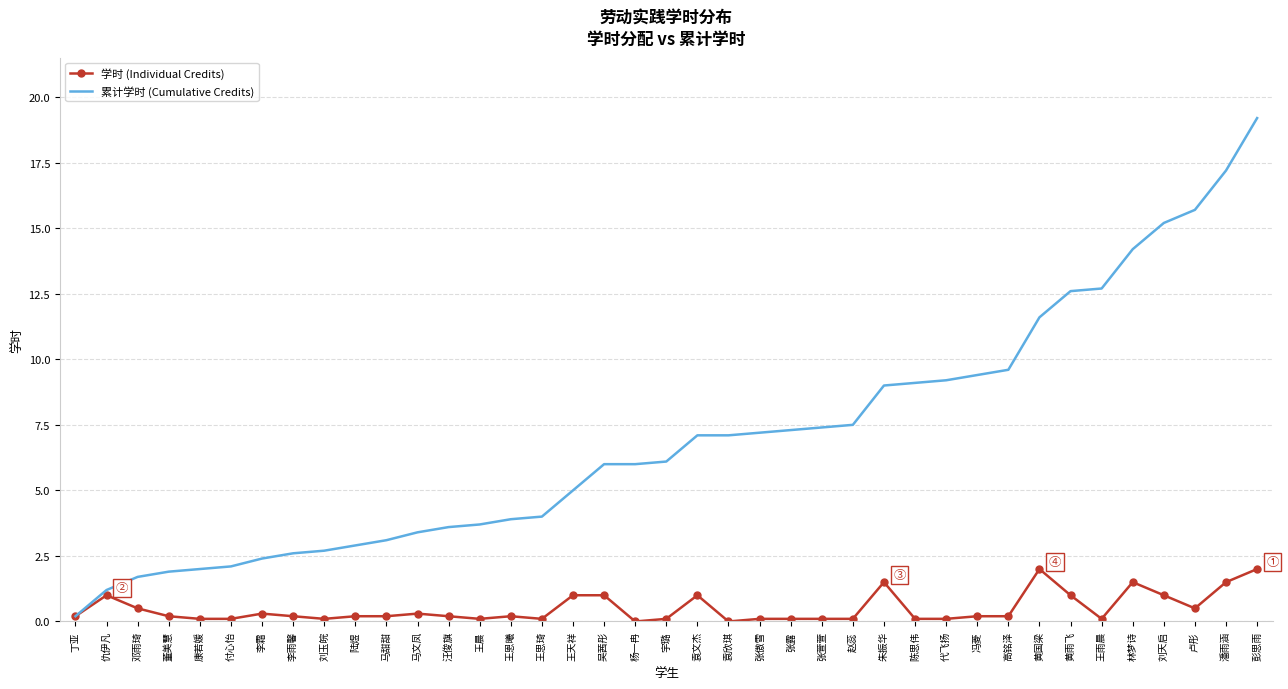

Which category has the highest value in the 累计学时 (Cumulative Credits) series?

彭思雨